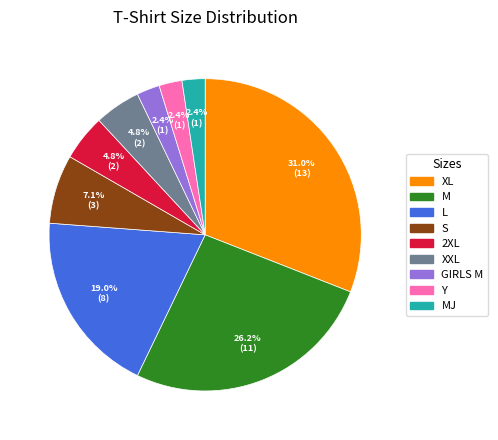

How many slices are in this pie chart?

9